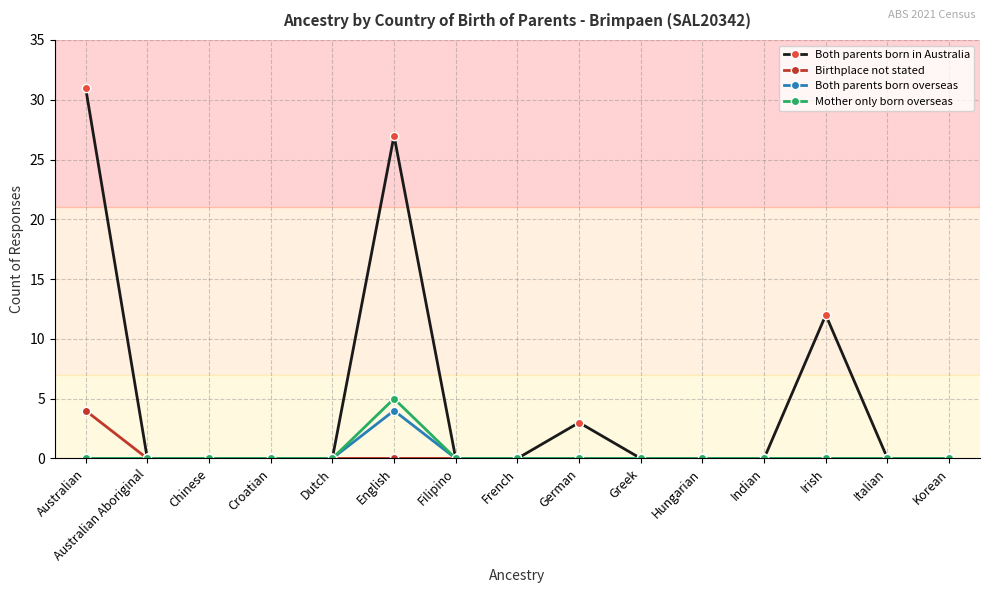

What is the label of the 15th point from the left?

Korean